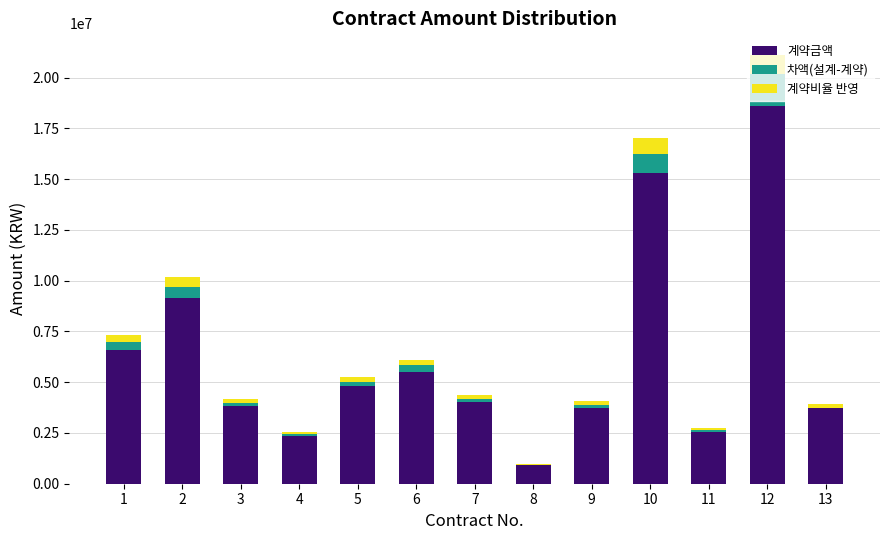

Is it true that 차액(설계-계약) equals 583000.0 at 2?

True